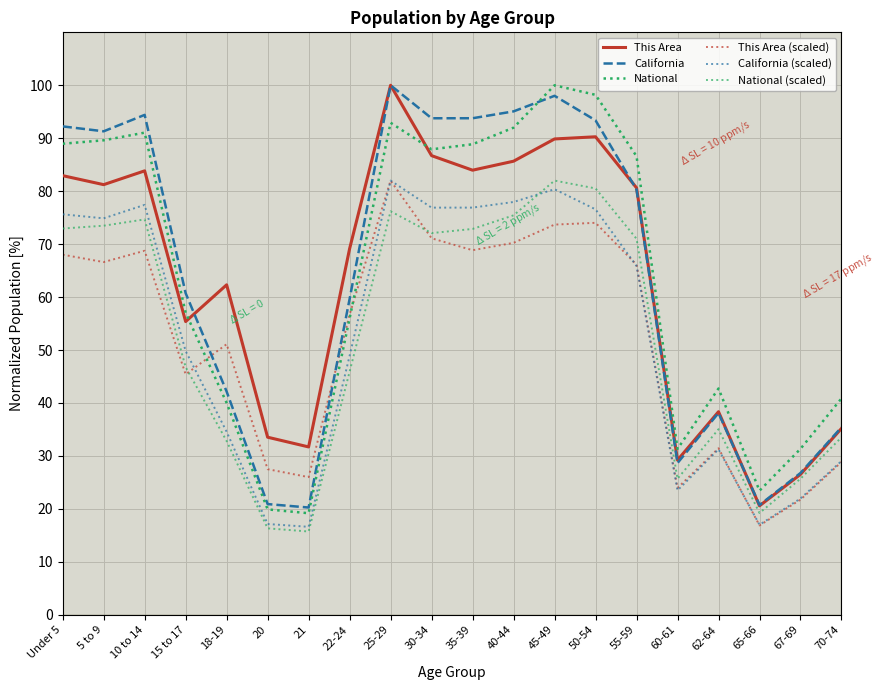

What is the sum of all California values?

1285.6